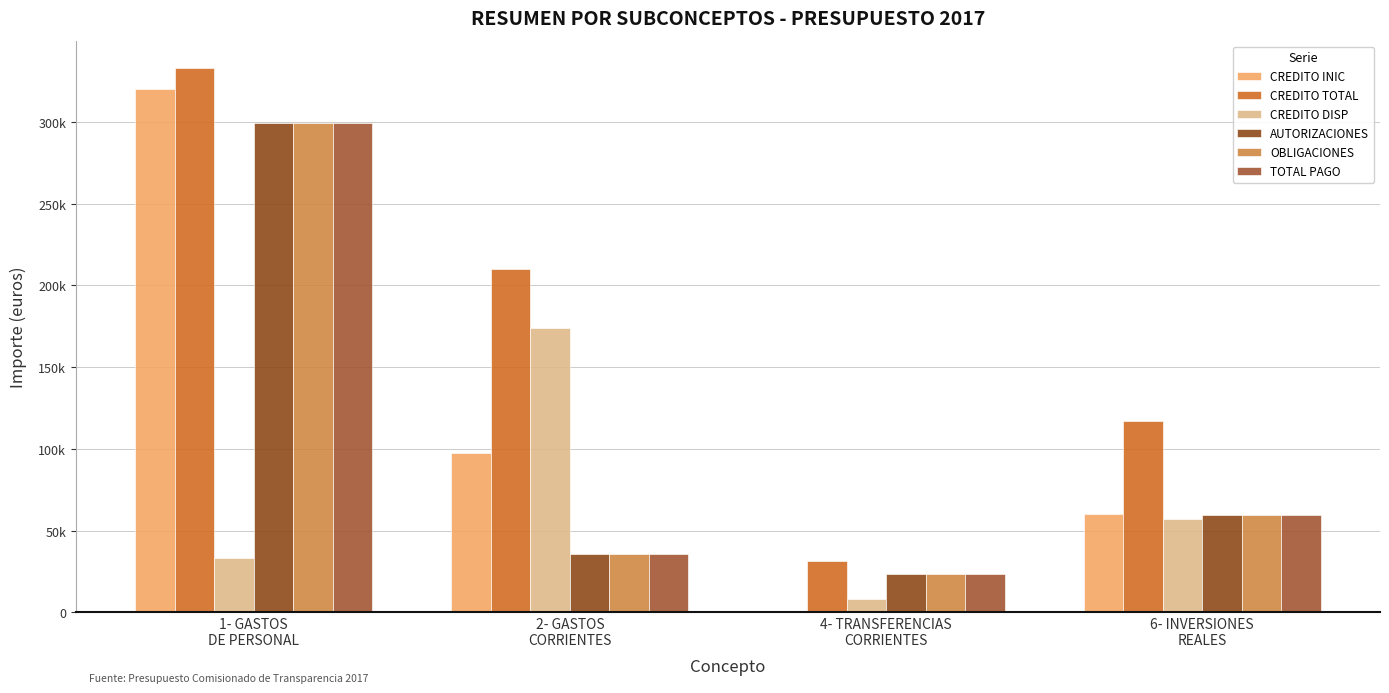

Are the bars horizontal?

No